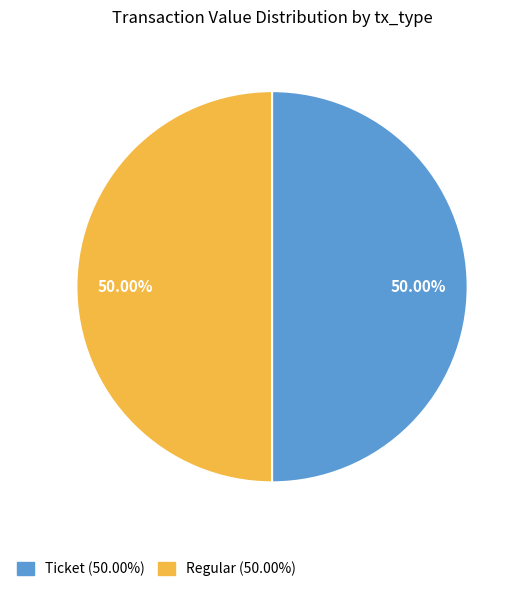

How many segments does this pie chart have?

2